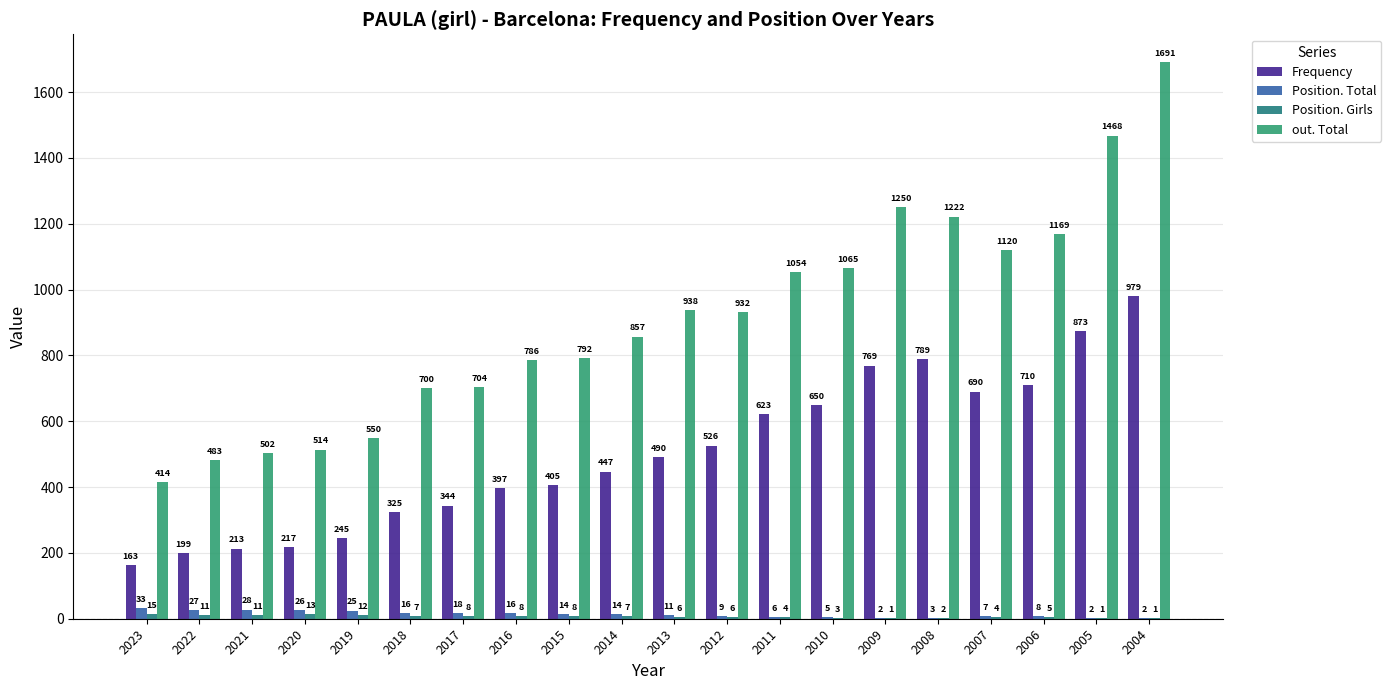

True or false: out. Total has a value of 432 at 2006.

False